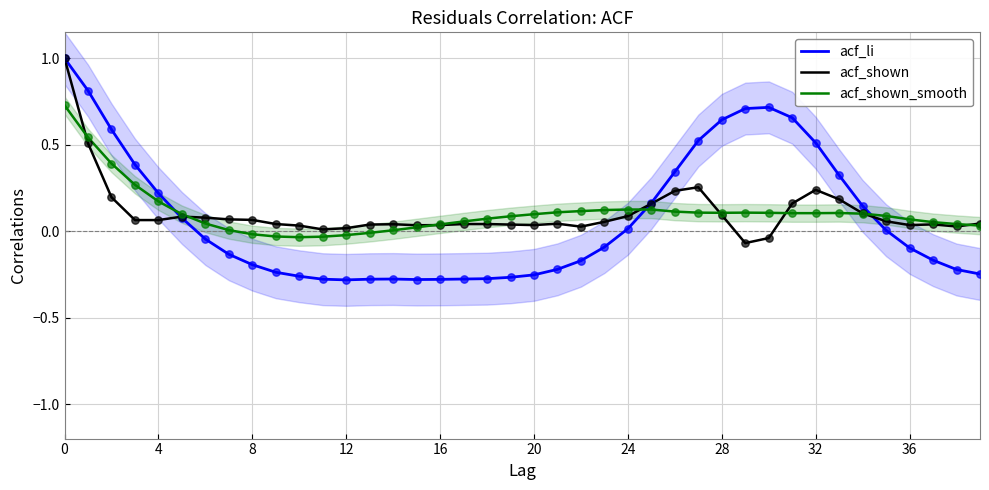

Which series has the widest spread of Y values?

acf_li